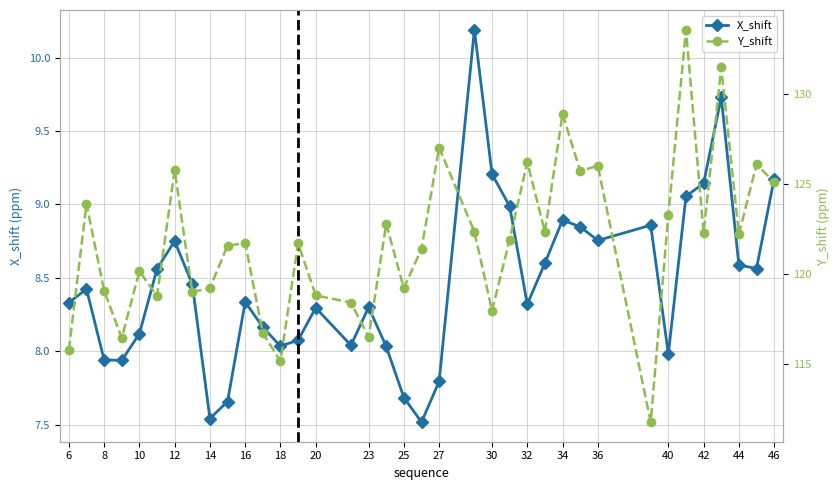

Which series has the largest total across all categories?

Y_shift